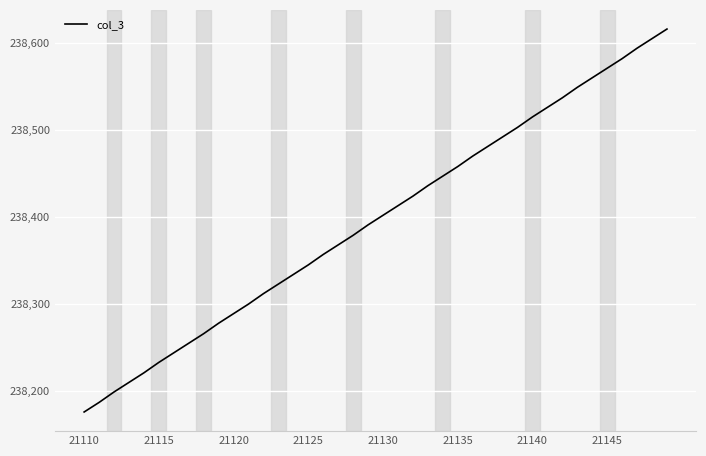

What is the minimum value shown in the chart?

238176